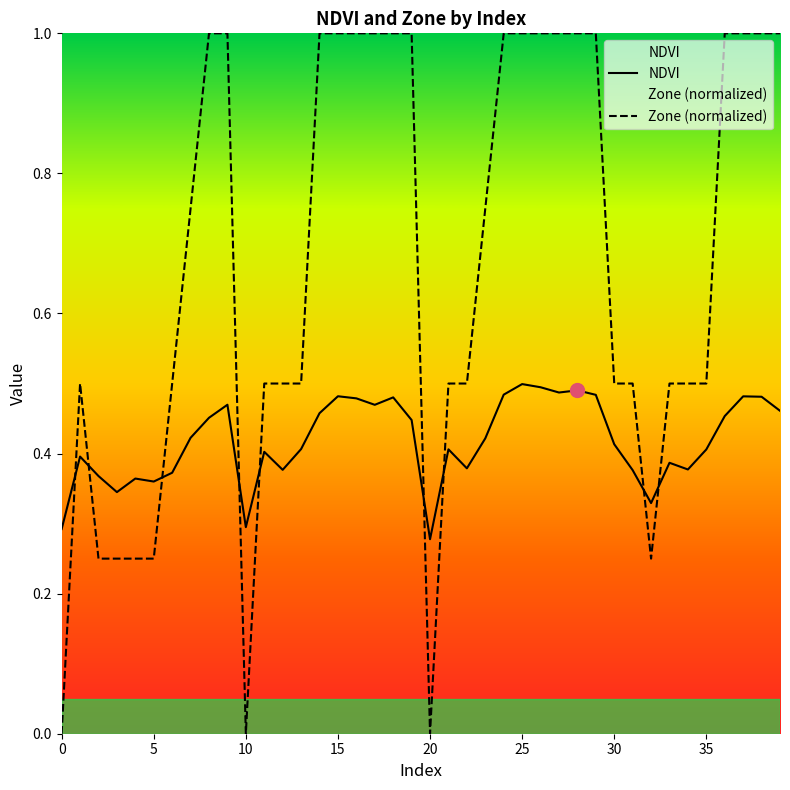

What are all the series names shown in the legend?

NDVI, Zone (normalized)